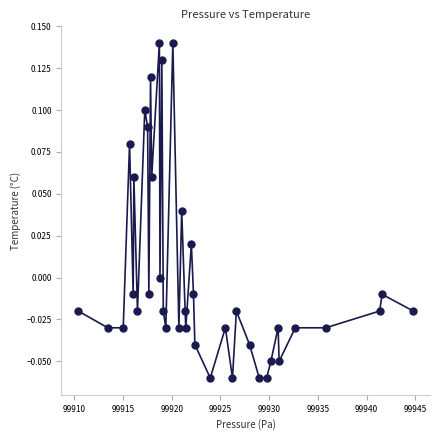

Count the number of data series in this chart.

1